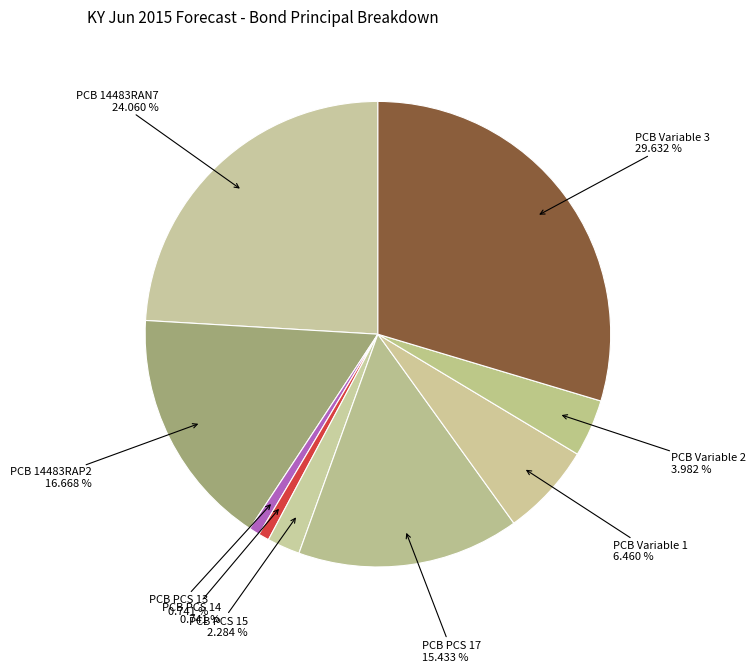

Do PCB PCS 15 and PCB 14483RAN7 together represent more than half of the pie?

No